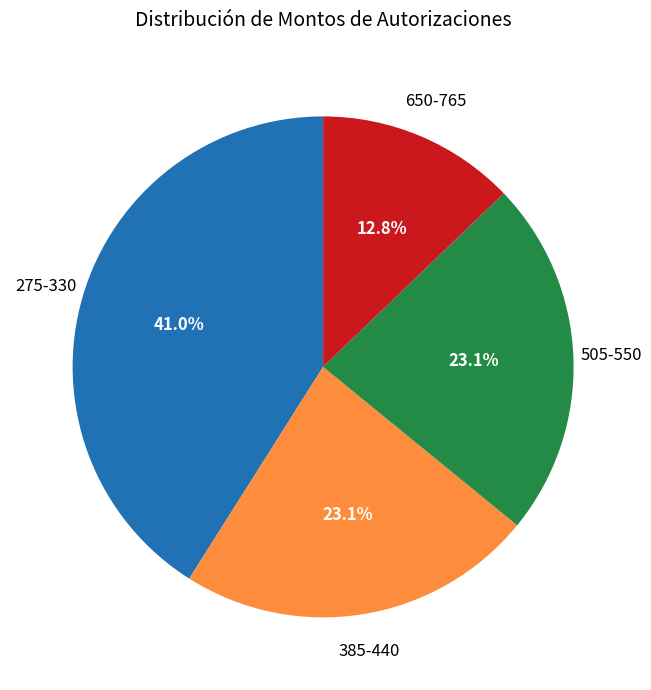

Is there a majority slice in this chart?

No